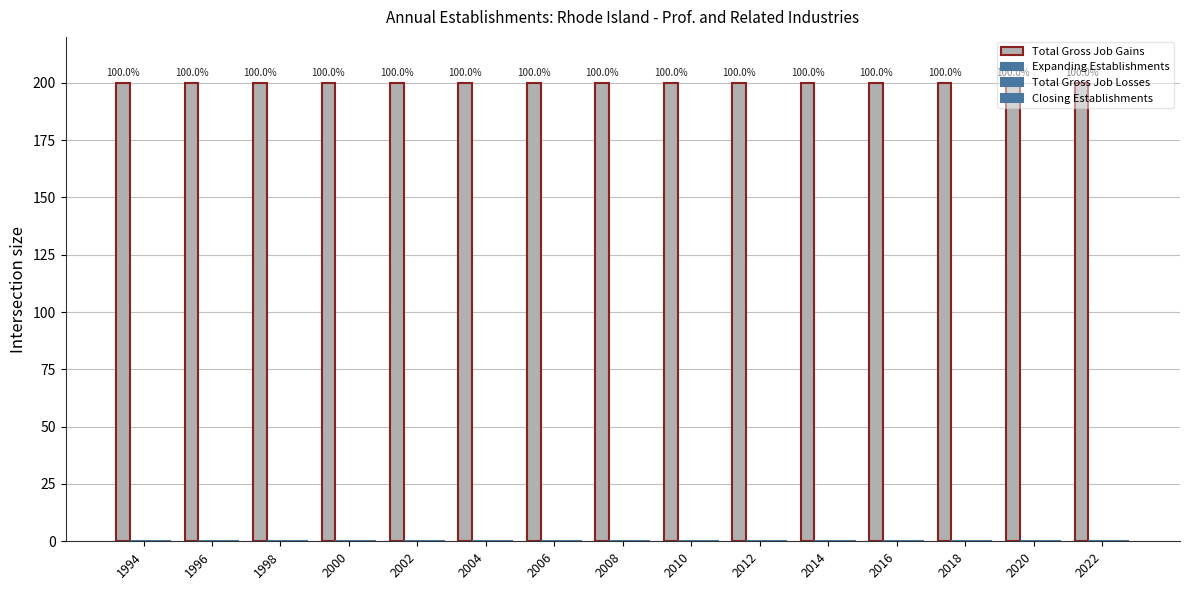

Which label corresponds to the largest value in the chart?

1994